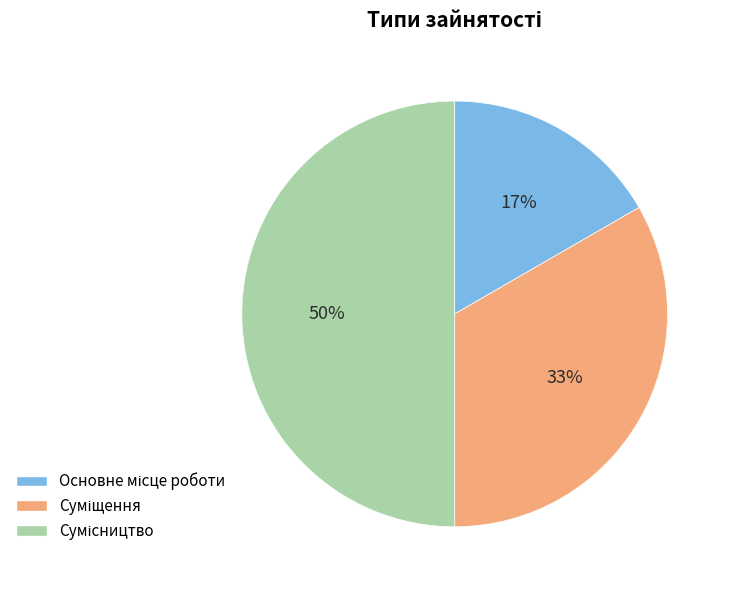

To the nearest percent, what is the average slice percentage?

33%